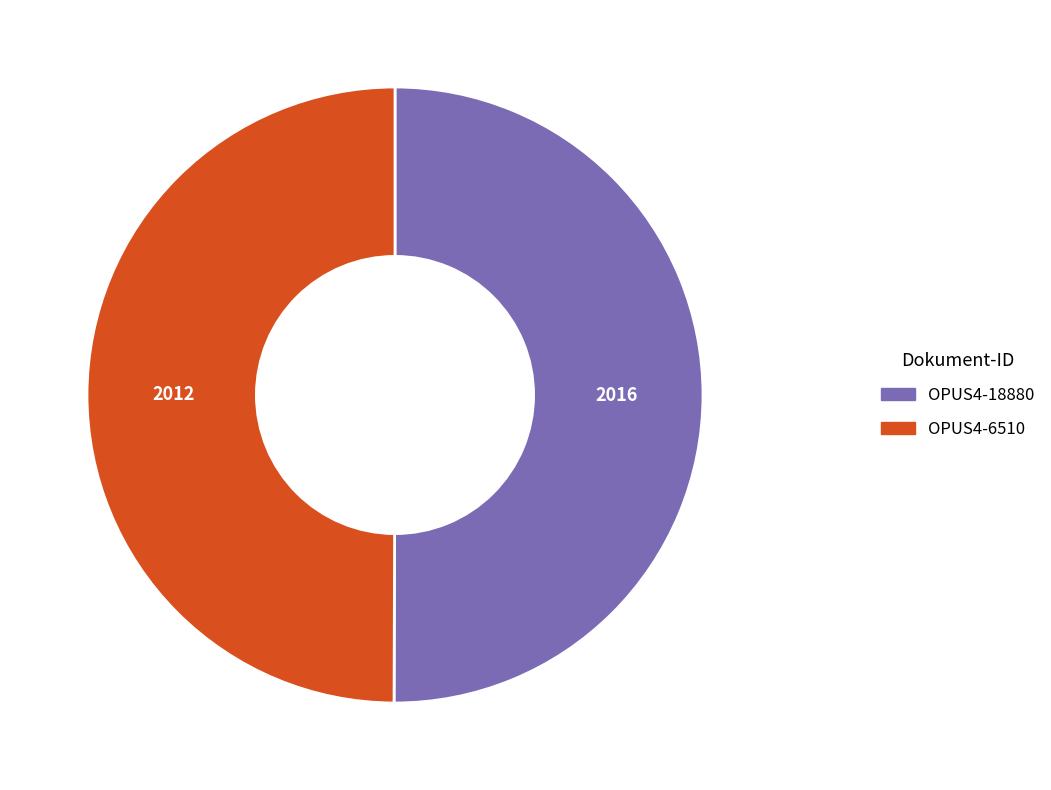

What is the ratio of the value at OPUS4-6510 to the value at OPUS4-18880?

1.0